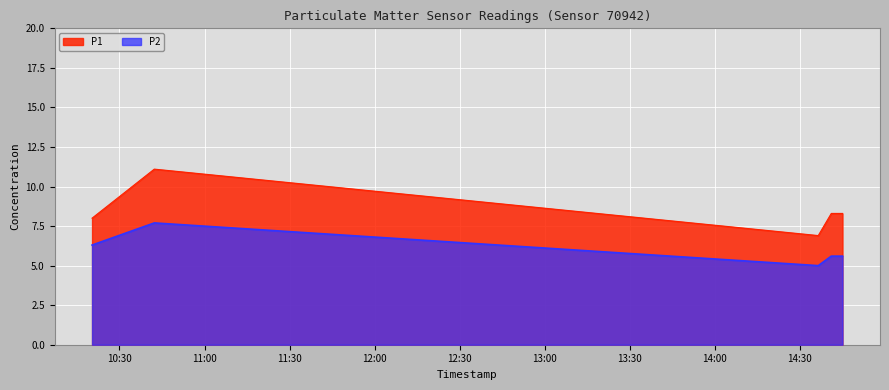

How many values in the P2 series exceed 5?

4